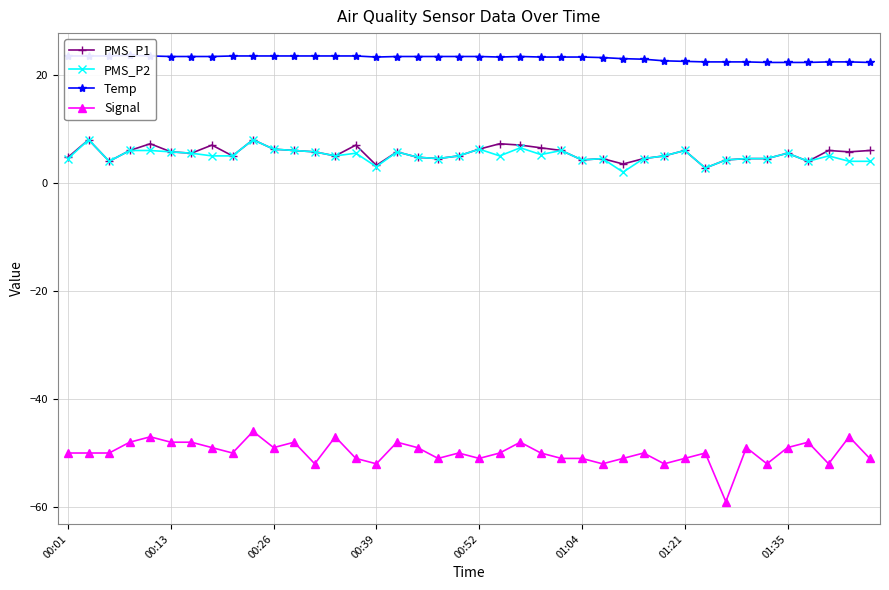

What is the minimum value for PMS_P2?

2.0